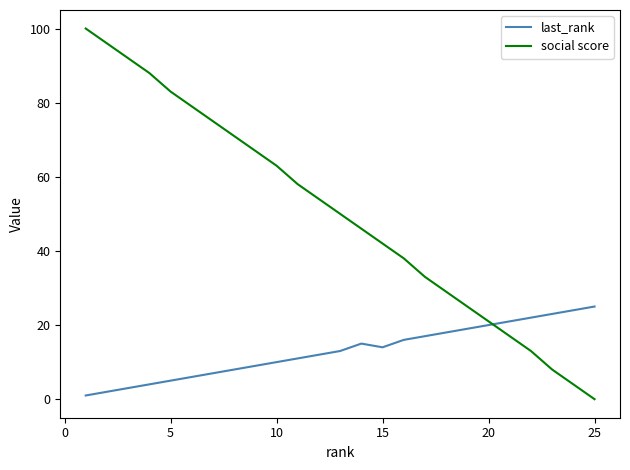

What is the minimum value for last_rank?

1